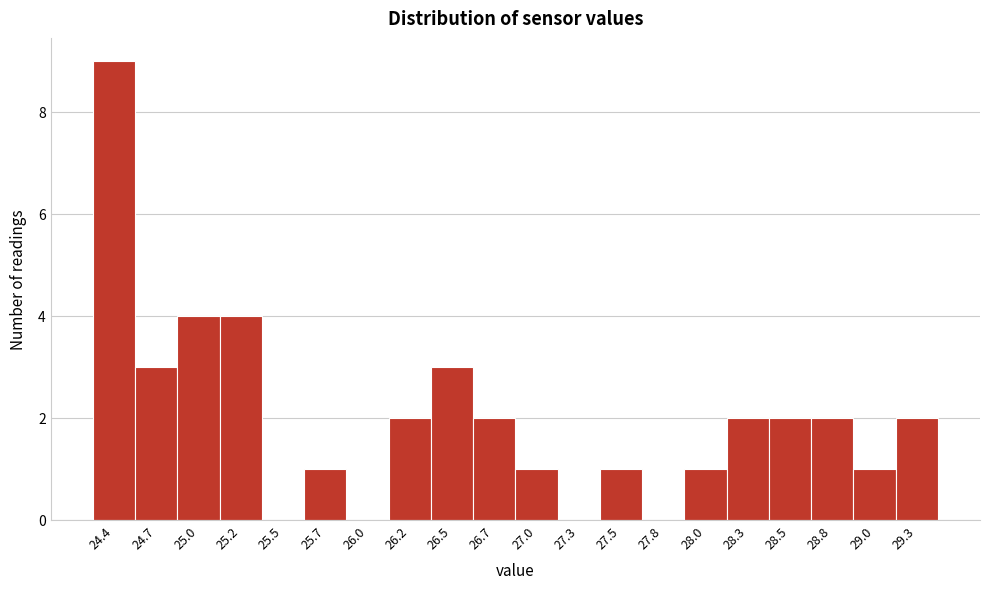

Reading left to right, extract all data points from this chart.

24.4=9	24.7=3	25.0=4	25.2=4	25.5=0	25.7=1	26.0=0	26.2=2	26.5=3	26.7=2	27.0=1	27.3=0	27.5=1	27.8=0	28.0=1	28.3=2	28.5=2	28.8=2	29.0=1	29.3=2